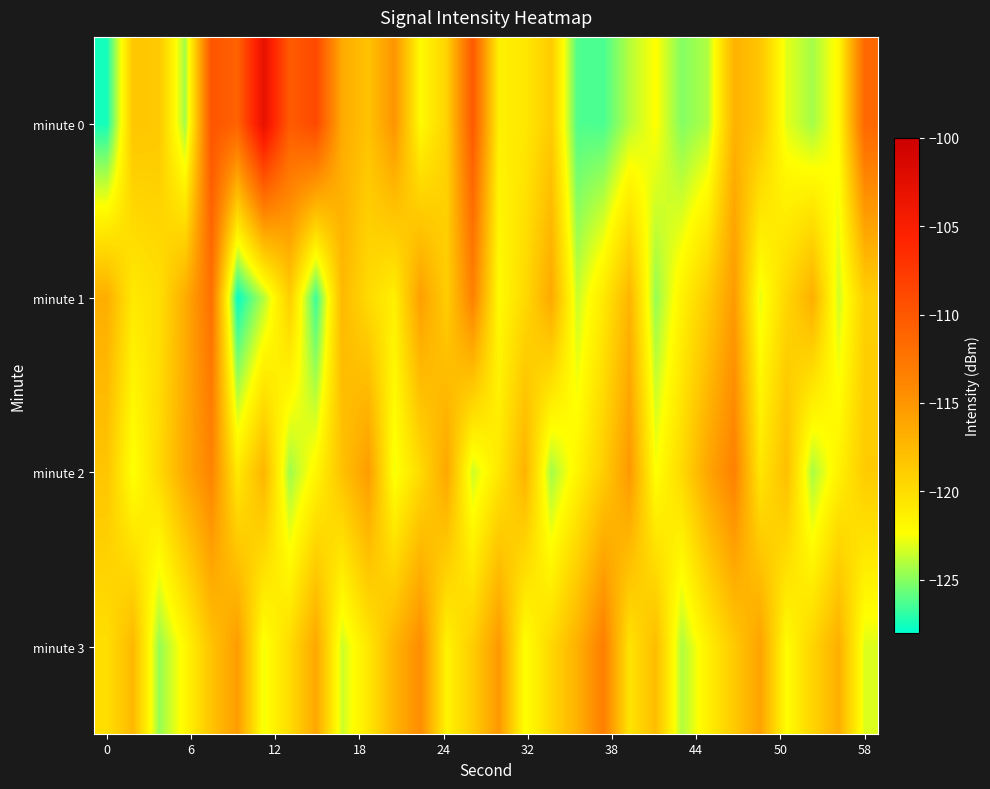

Reading left to right, list all the values displayed in this chart.

minute 0: -127.5	-118.4	-118.6	-124.4	-109.8	-110.9	-103.0	-110.3	-108.8	-116.5	-118.1	-114.9	-122.1	-119.3	-110.2	-121.3	-120.8	-118.8	-126.2	-126.4	-124.0	-122.3	-125.1	-124.1	-117.0	-118.4	-123.0	-124.4	-122.0	-111.4
minute 1: -116.7	-120.9	-120.2	-116.6	-112.1	-127.8	-124.1	-119.0	-126.7	-117.5	-119.8	-121.3	-115.7	-118.9	-113.5	-122.1	-119.8	-116.3	-123.6	-120.9	-117.2	-124.7	-121.5	-118.8	-115.3	-122.9	-119.6	-116.8	-123.5	-119.1
minute 2: -118.3	-122.6	-119.8	-116.3	-113.7	-120.9	-117.2	-124.5	-121.8	-118.1	-115.5	-122.7	-119.9	-116.2	-123.5	-120.8	-117.1	-124.3	-121.7	-118.9	-115.2	-122.5	-119.8	-116.1	-113.5	-120.7	-117.9	-124.2	-121.5	-118.8
minute 3: -120.1	-117.5	-124.7	-121.9	-118.2	-115.5	-122.7	-119.9	-116.2	-123.5	-120.8	-117.1	-114.3	-121.6	-118.9	-115.2	-122.5	-119.7	-116.9	-113.2	-120.5	-117.8	-124.1	-121.3	-118.7	-115.9	-122.2	-119.5	-116.8	-123.1